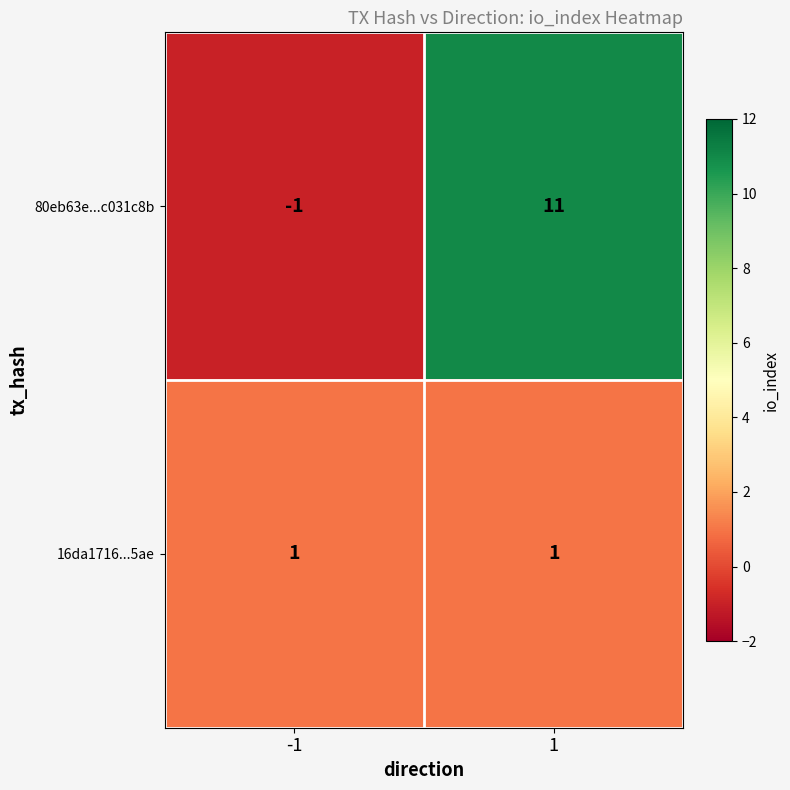

Reading left to right, what are all the values shown in this chart?

80eb63e...c031c8b: -1	11
16da1716...5ae: 1	1